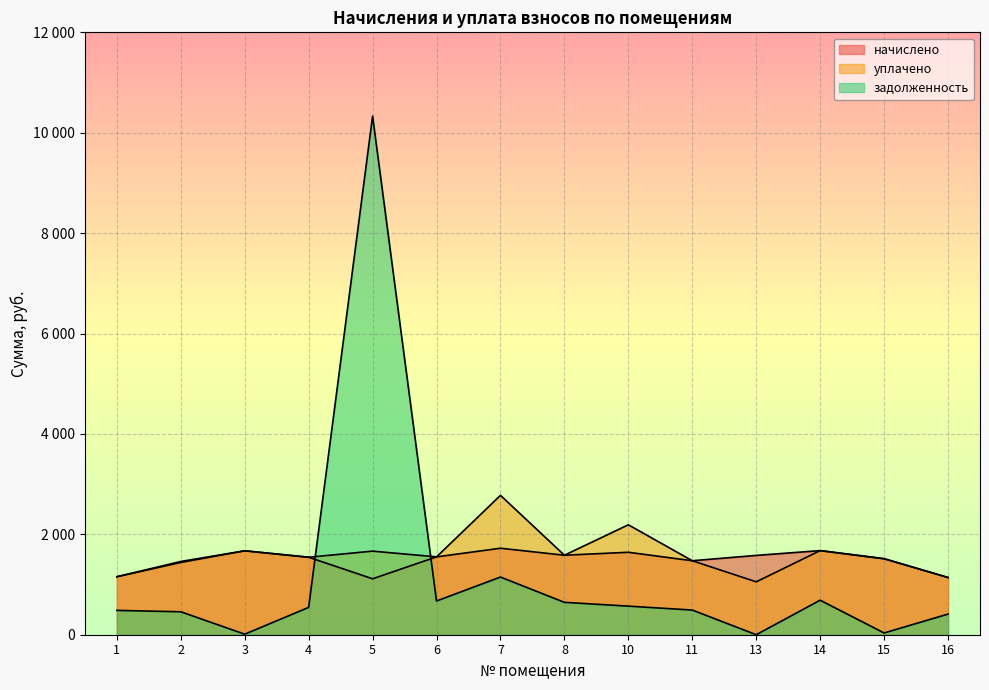

After their last crossing, which series has the higher values: задолженность or начислено?

начислено